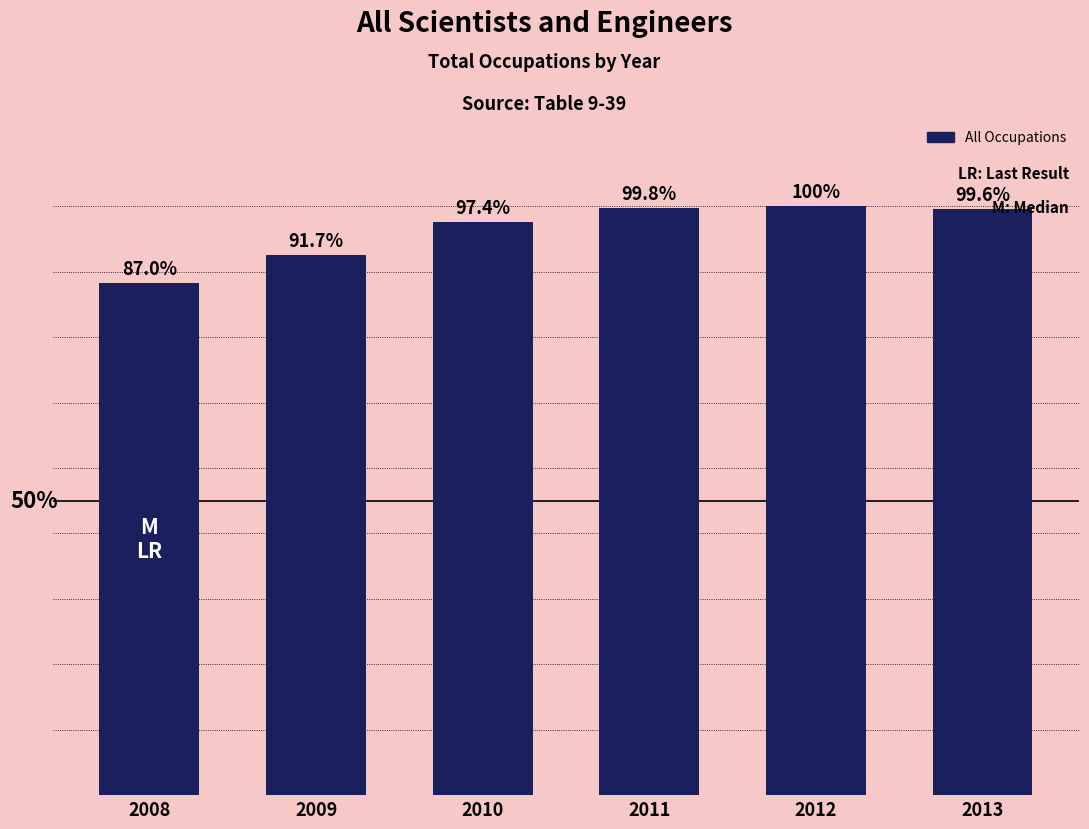

Are the bars horizontal?

No